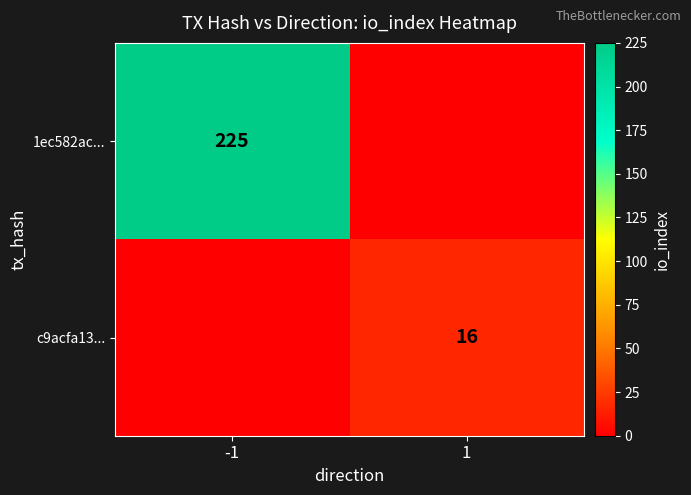

Is it true that c9acfa13... equals 16 at 1?

True